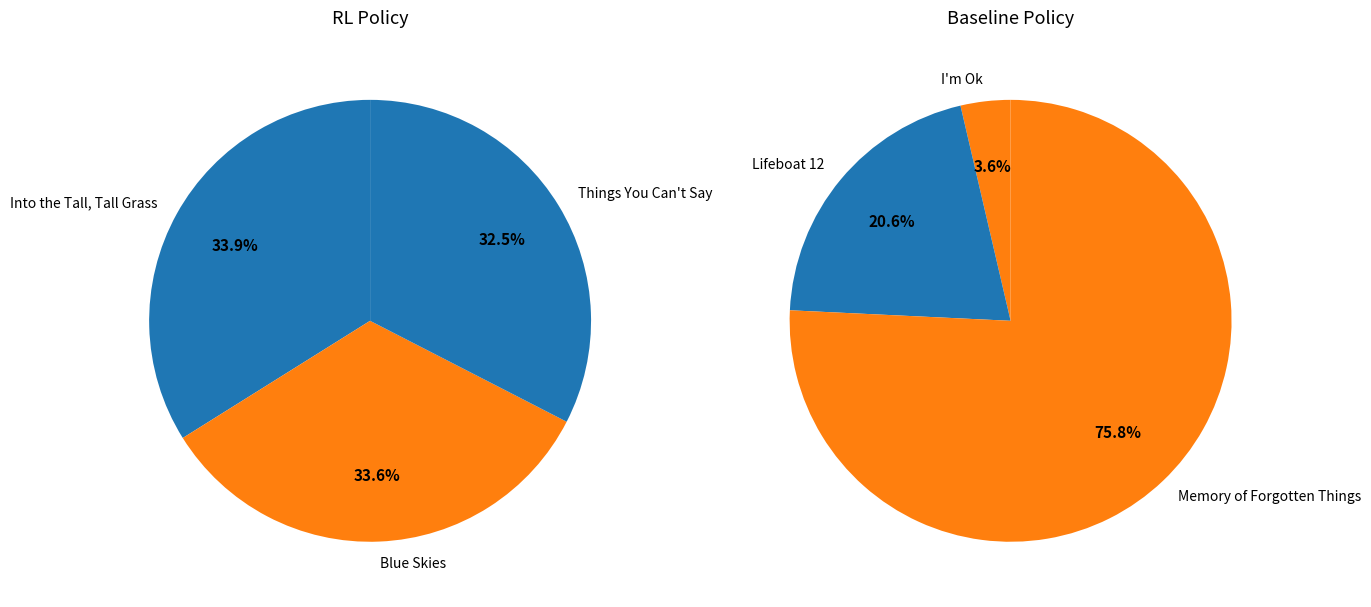

The Into the Tall, Tall Grass slice represents 11% of the pie. True or false?

False